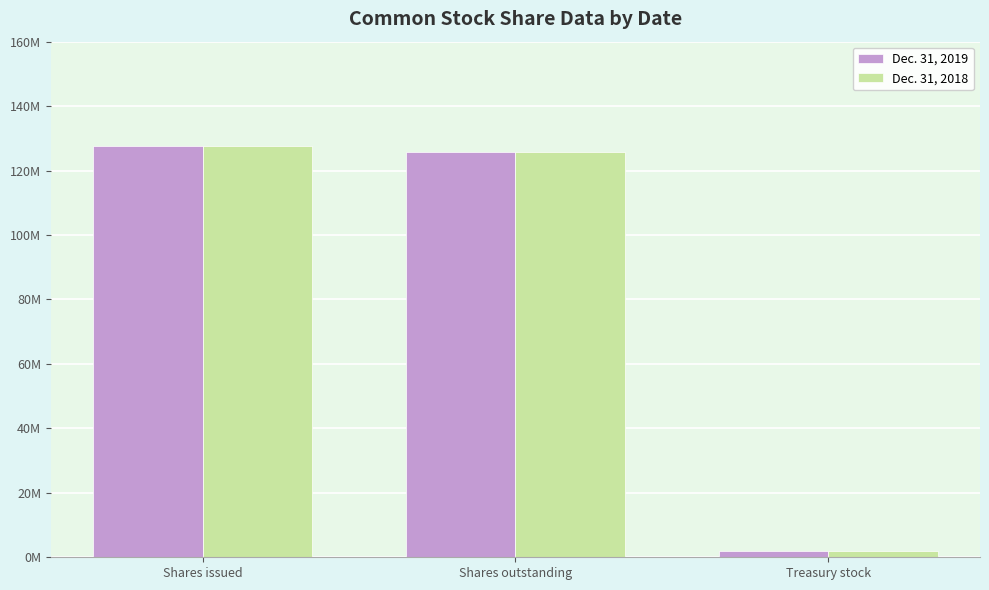

Read the Dec. 31, 2019 value at Shares issued, to the nearest 10.

127697060